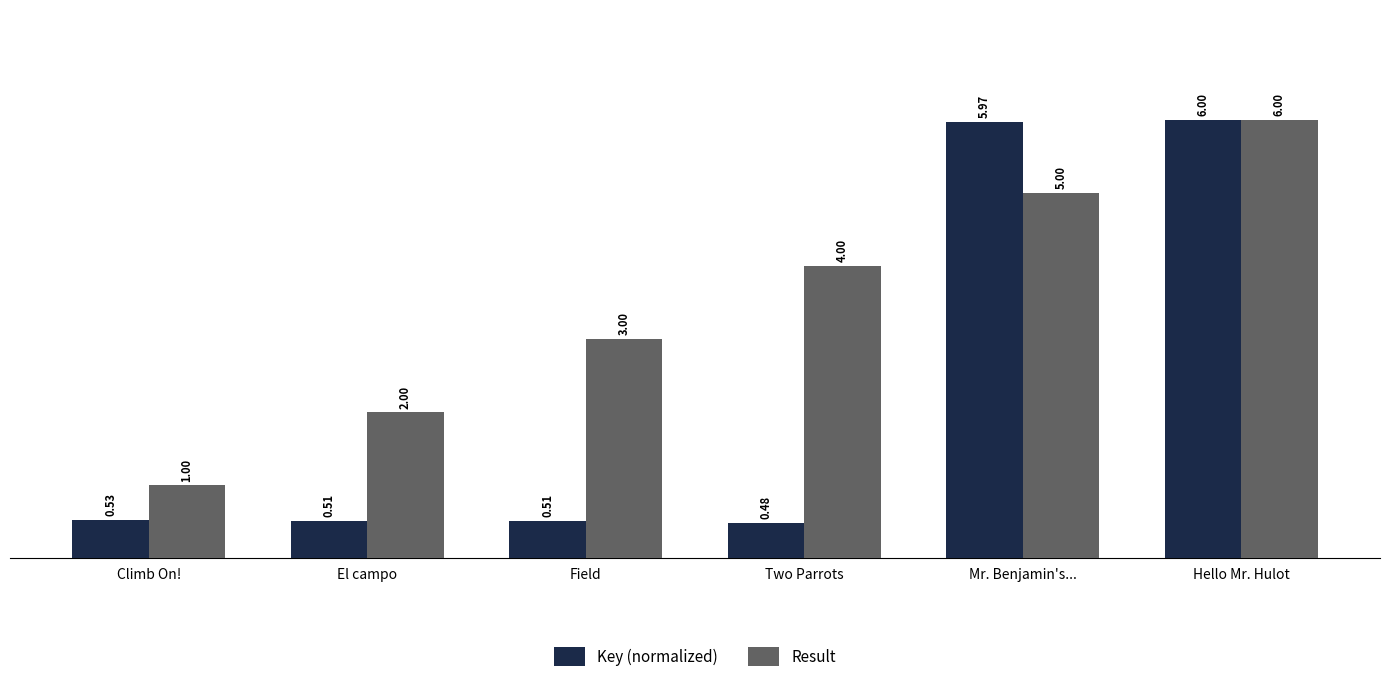

What are all the series names shown in the legend?

Key (normalized), Result